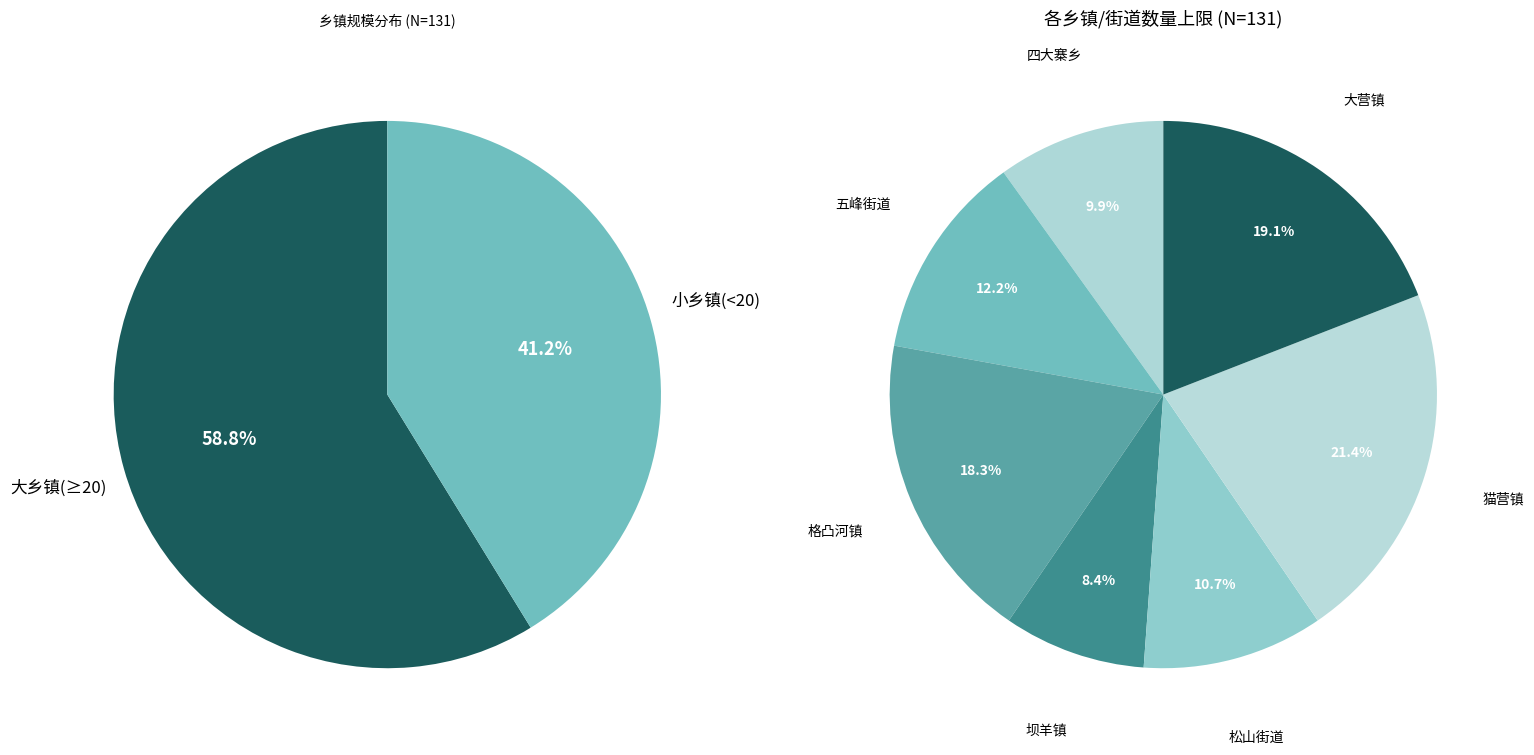

The 大营镇 slice represents 19% of the pie. True or false?

True